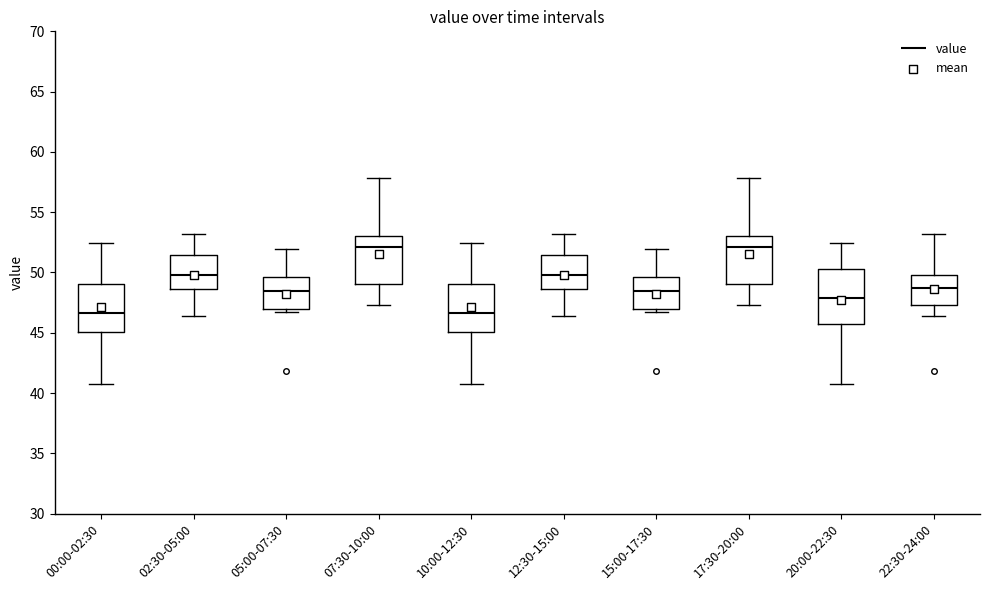

Reading left to right, read every box against the y-axis: the position of its median line, the range the box covers, and the ends of its whiskers. The values are not printed on the chart, so give them approximately, as read against the axis.

00:00-02:30: median 46.5, box 45.0 to 49.0, whiskers 41.0 to 52.5
02:30-05:00: median 50.0, box 48.5 to 51.5, whiskers 46.5 to 53.0
05:00-07:30: median 48.5, box 47.0 to 49.5, whiskers 46.5 to 52.0
07:30-10:00: median 52.0, box 49.0 to 53.0, whiskers 47.5 to 58.0
10:00-12:30: median 46.5, box 45.0 to 49.0, whiskers 41.0 to 52.5
12:30-15:00: median 50.0, box 48.5 to 51.5, whiskers 46.5 to 53.0
15:00-17:30: median 48.5, box 47.0 to 49.5, whiskers 46.5 to 52.0
17:30-20:00: median 52.0, box 49.0 to 53.0, whiskers 47.5 to 58.0
20:00-22:30: median 48.0, box 45.5 to 50.5, whiskers 41.0 to 52.5
22:30-24:00: median 49.0, box 47.5 to 50.0, whiskers 46.5 to 53.0